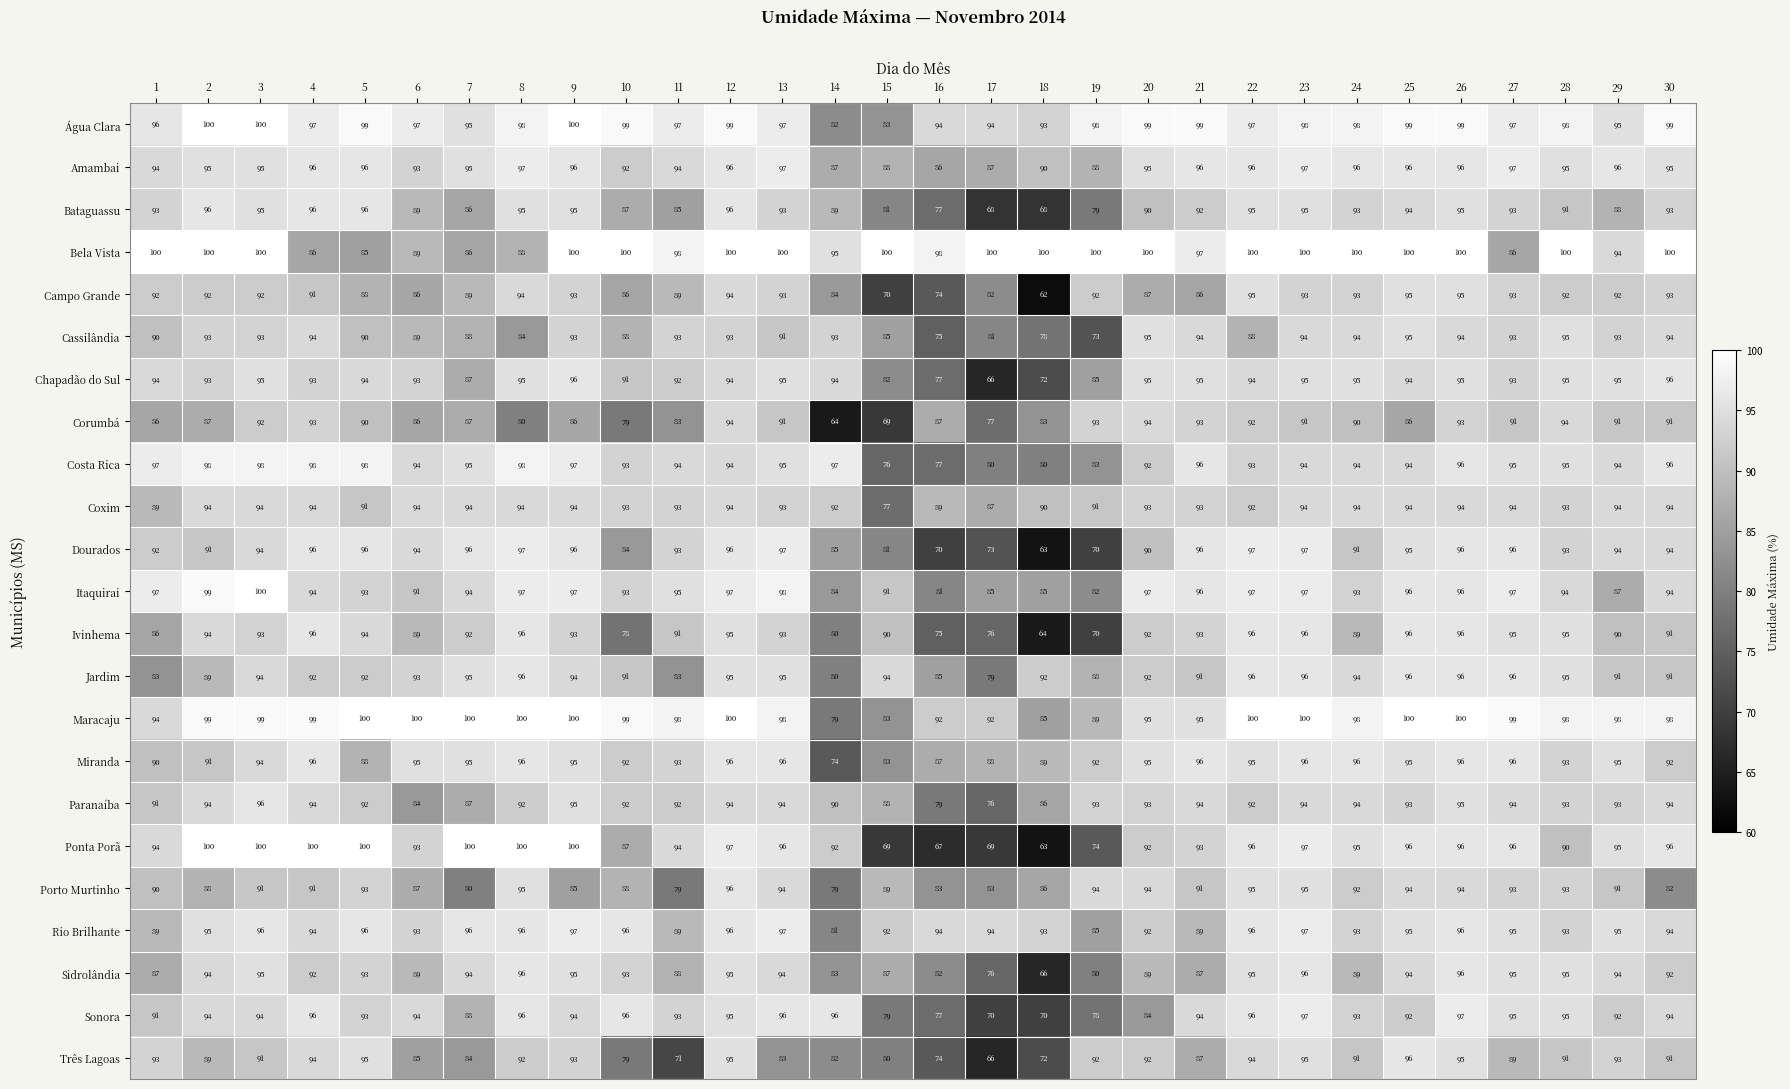

Count the number of data series in this chart.

23